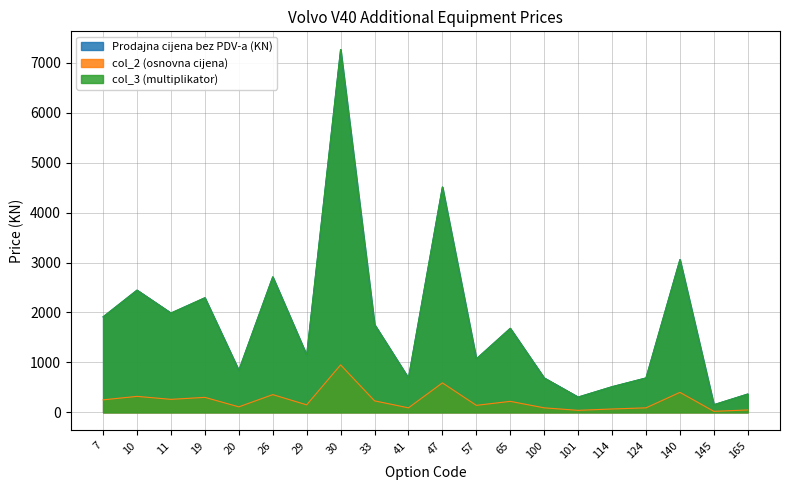

What is the sum of the col_3 (multiplikator) values at 65 and 10?

4131.0